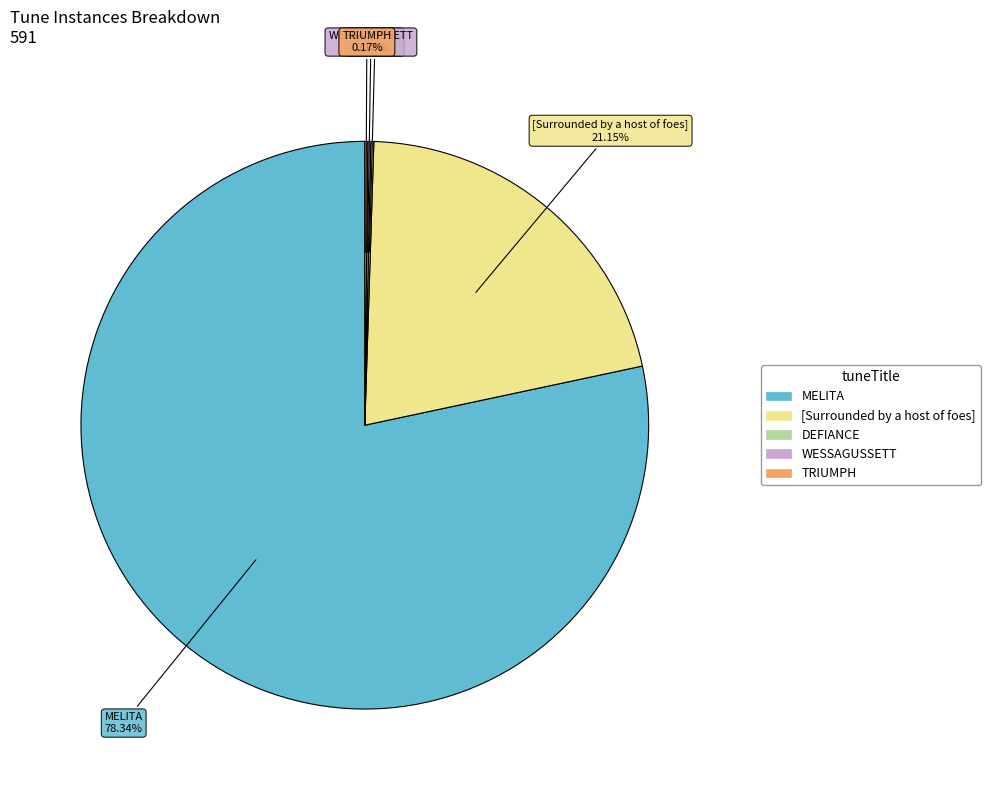

Which category has the biggest portion of the pie?

MELITA